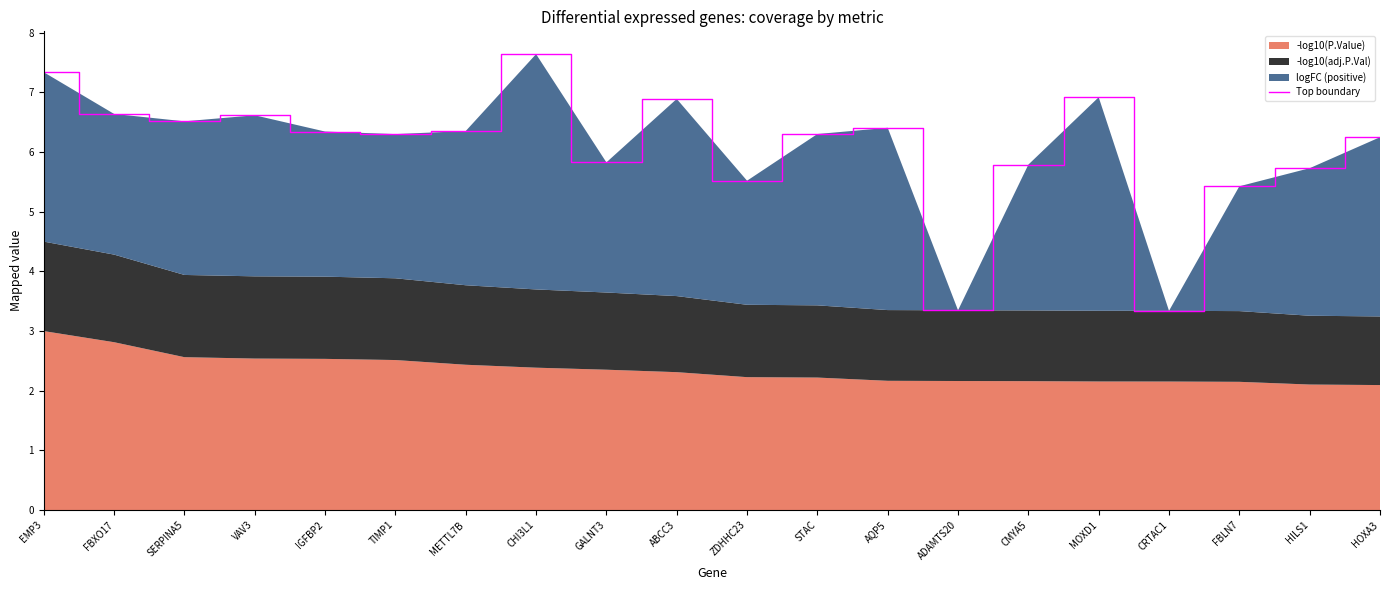

Reading left to right, what are all the values shown in this chart?

EMP3=7.3	FBXO17=6.6	SERPINA5=6.5	VAV3=6.6	IGFBP2=6.3	TIMP1=6.3	METTL7B=6.4	CHI3L1=7.6	GALNT3=5.8	ABCC3=6.9	ZDHHC23=5.5	STAC=6.3	AQP5=6.4	ADAMTS20=3.3	CMYA5=5.8	MOXD1=6.9	CRTAC1=3.3	FBLN7=5.4	HILS1=5.7	HOXA3=6.3